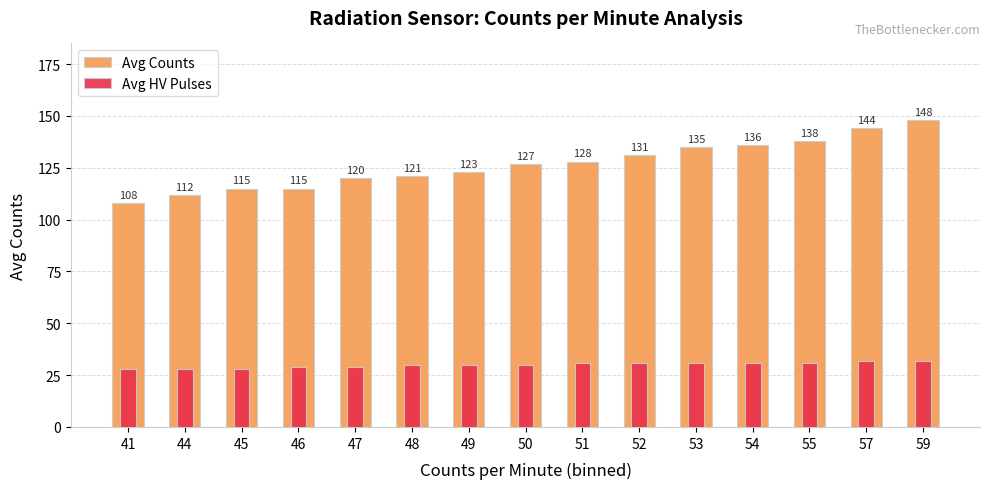

What is the difference between the Avg HV Pulses values at 46 and 41?

1